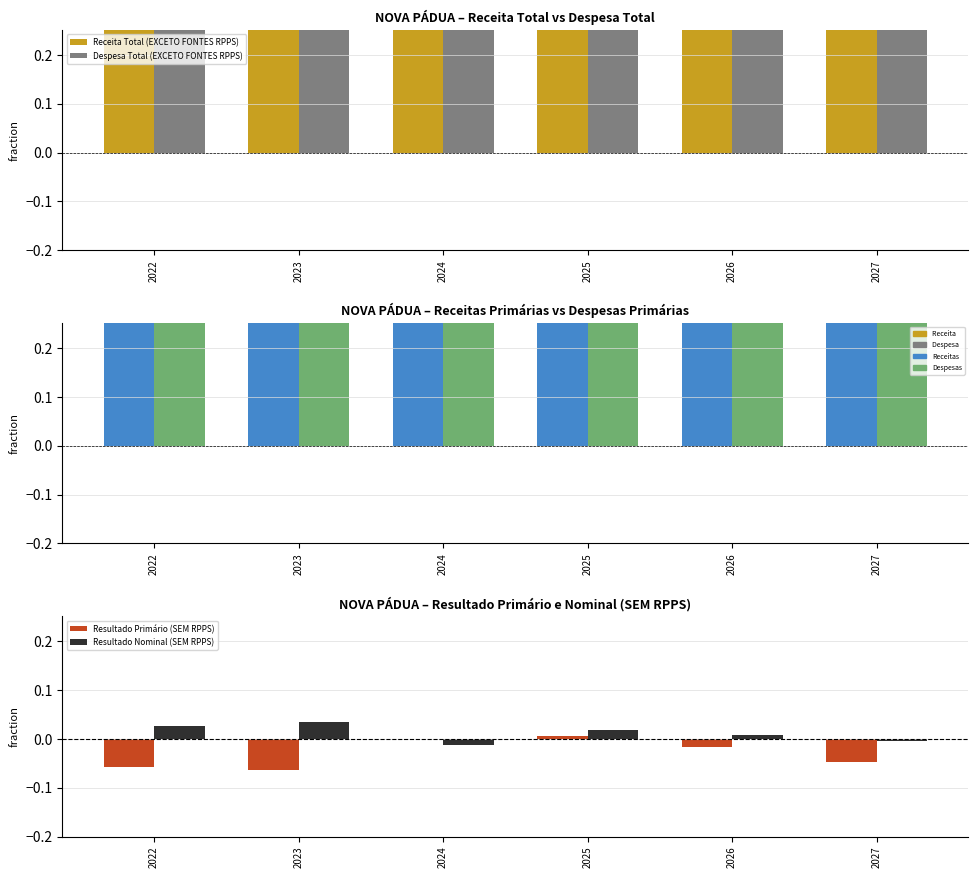

What is the value of the Despesa Total (EXCETO FONTES RPPS) bar at the 3rd from the left?

0.6